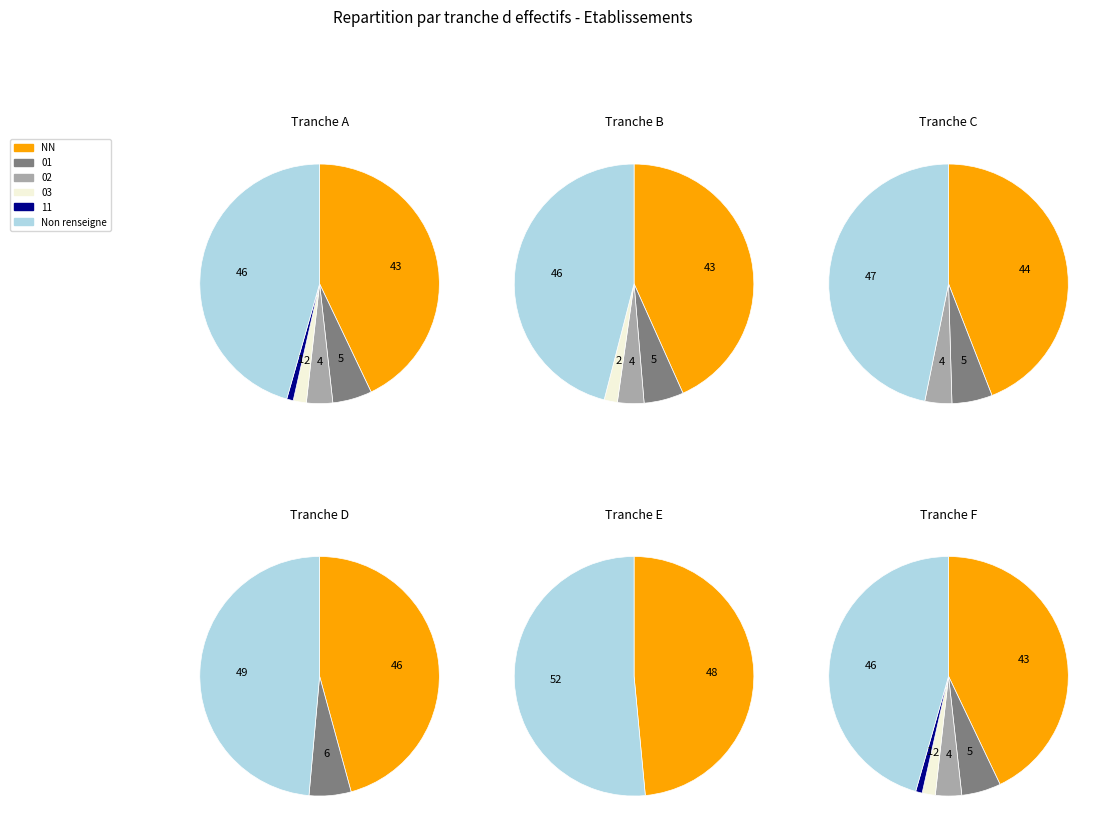

What percentage is the NN slice, to the nearest percent?

43%